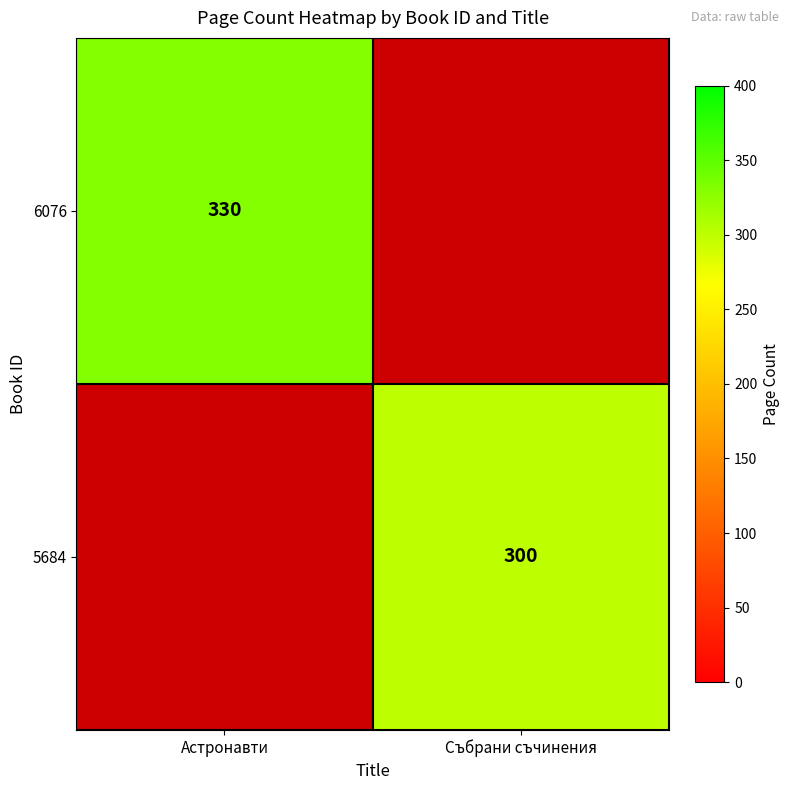

The value of 6076 at Астронавти is 330. True or false?

True